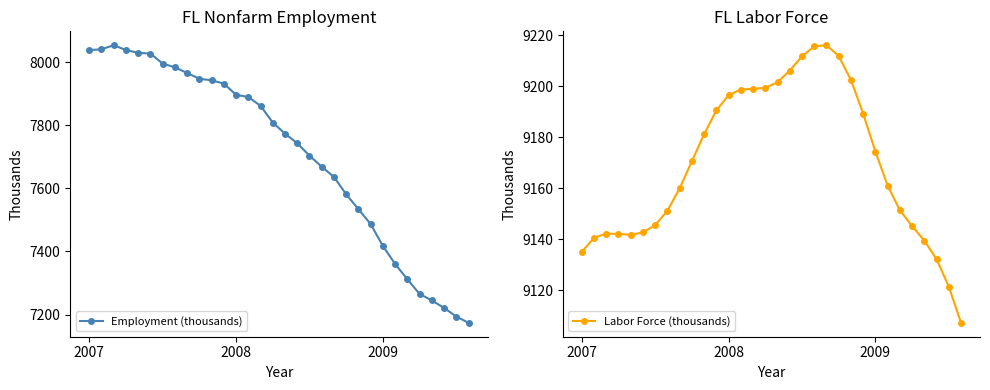

What are all the series names shown in the legend?

Employment (thousands), Labor Force (thousands)